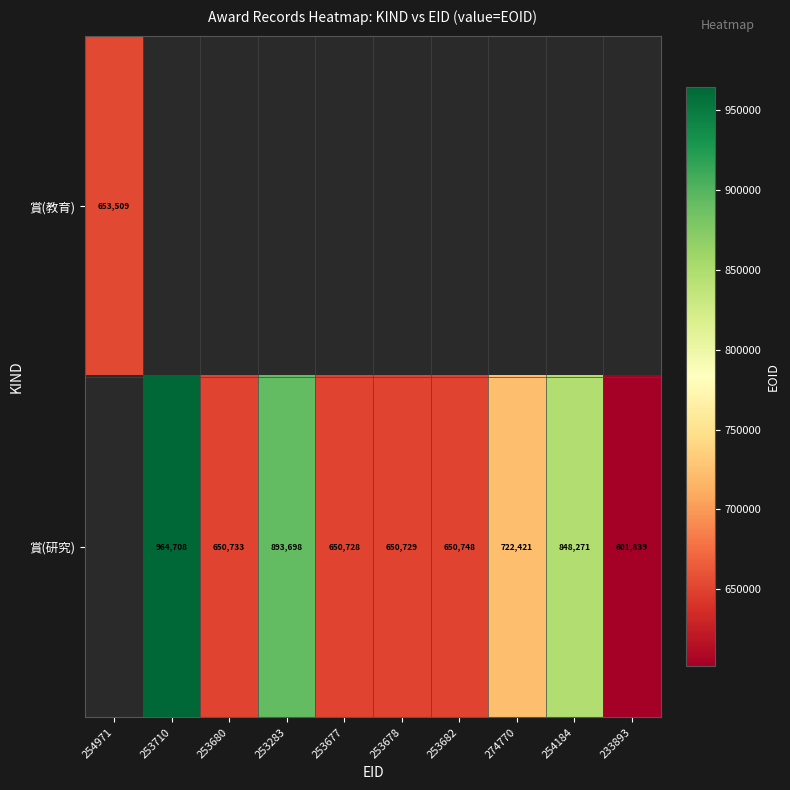

The 賞(研究) series shows 302785 at 253678. True or false?

False